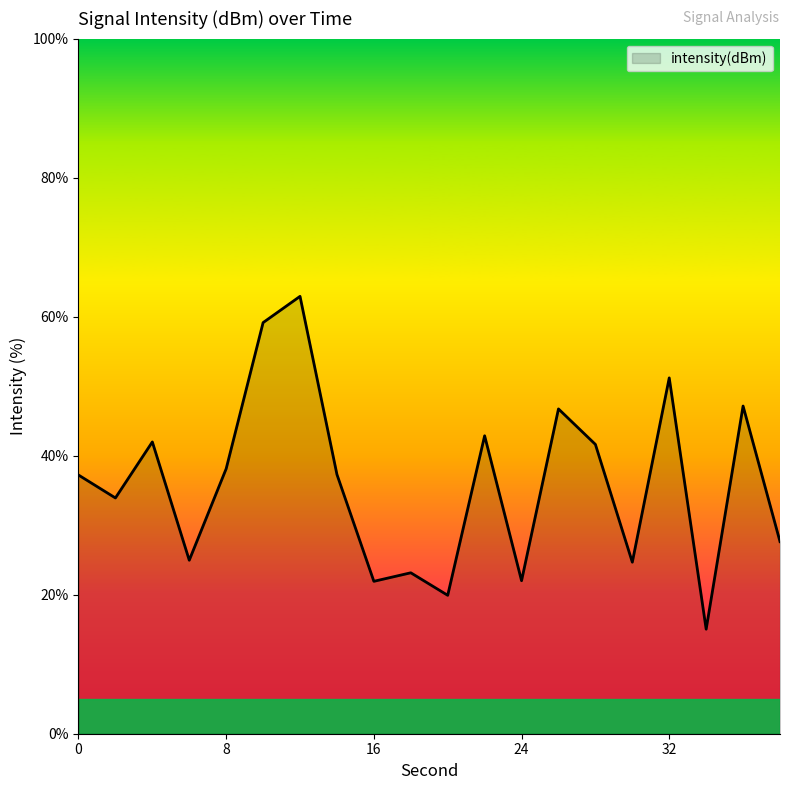

What is the smallest value displayed?

15.0